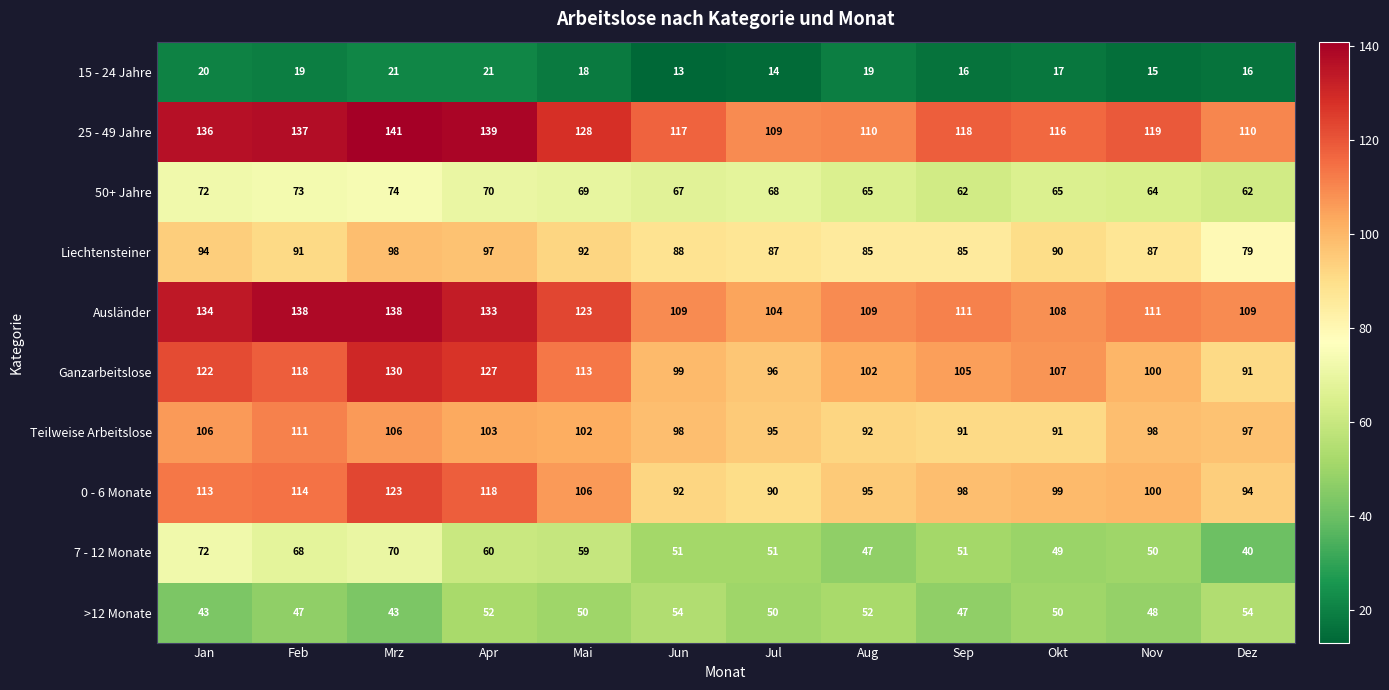

Read the 15 - 24 Jahre value at Nov.

15